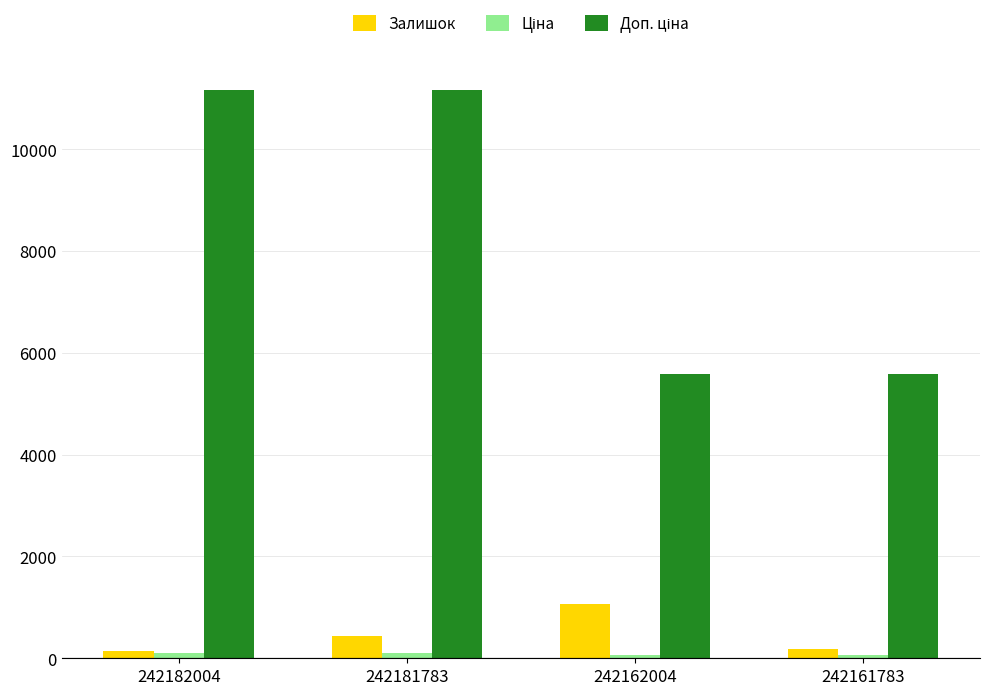

What is the difference between the maximum and minimum values in the Залишок series?

928.0